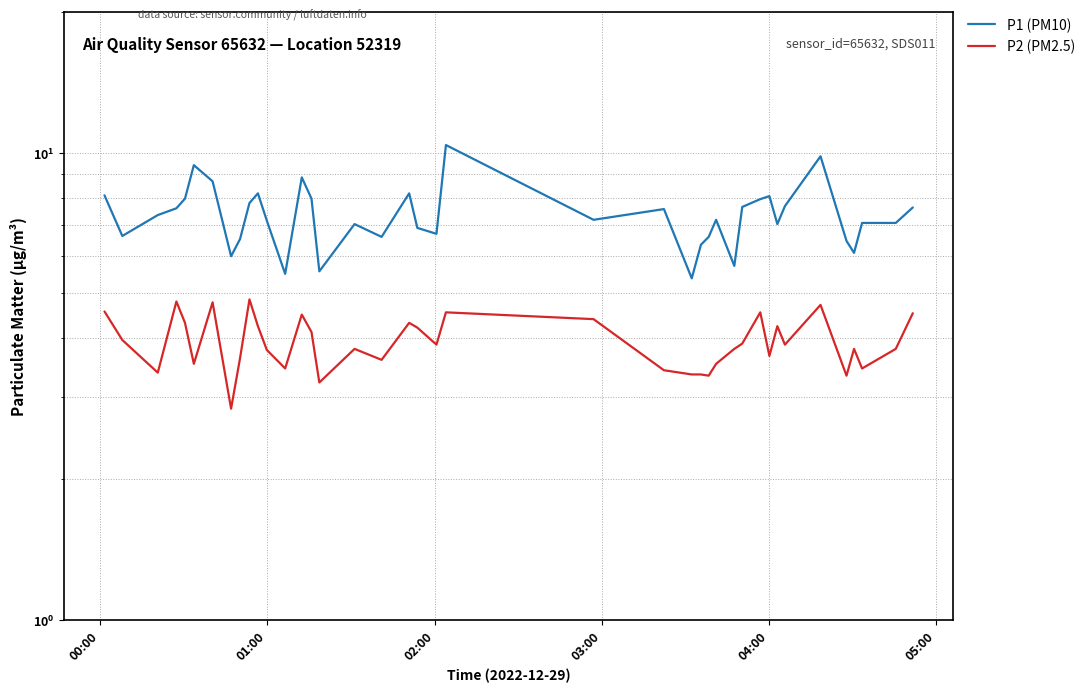

Rank the series by their maximum value, from lowest to highest.

P2 (PM2.5), P1 (PM10)